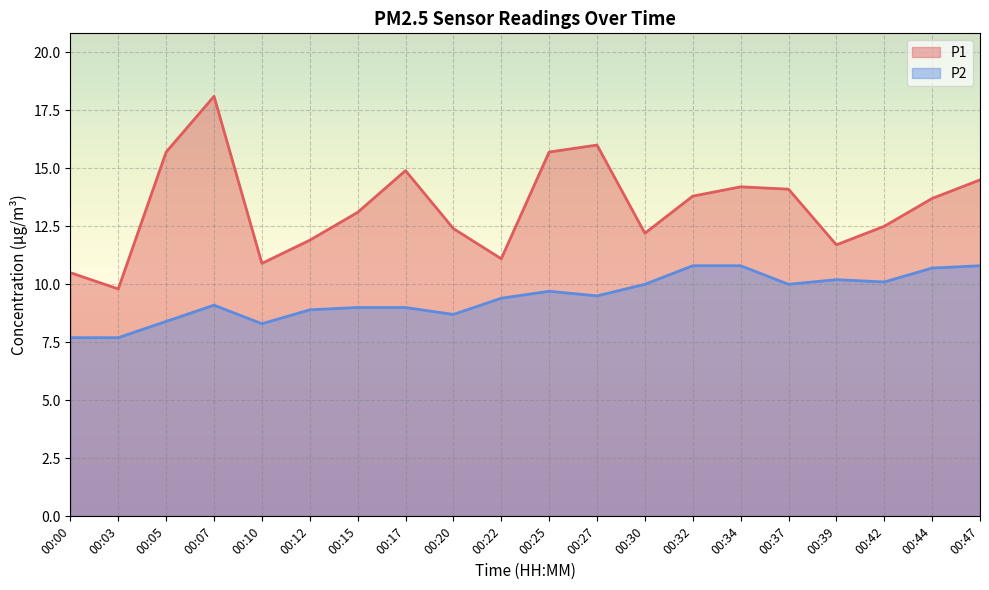

Reading left to right, extract all data points from this chart.

P1: 00:00=10.5	00:03=9.8	00:05=15.7	00:07=18.1	00:10=10.9	00:12=11.9	00:15=13.1	00:17=14.9	00:20=12.4	00:22=11.1	00:25=15.7	00:27=16.0	00:30=12.2	00:32=13.8	00:34=14.2	00:37=14.1	00:39=11.7	00:42=12.5	00:44=13.7	00:47=14.5
P2: 00:00=7.7	00:03=7.7	00:05=8.4	00:07=9.1	00:10=8.3	00:12=8.9	00:15=9.0	00:17=9.0	00:20=8.7	00:22=9.4	00:25=9.7	00:27=9.5	00:30=10.0	00:32=10.8	00:34=10.8	00:37=10.0	00:39=10.2	00:42=10.1	00:44=10.7	00:47=10.8